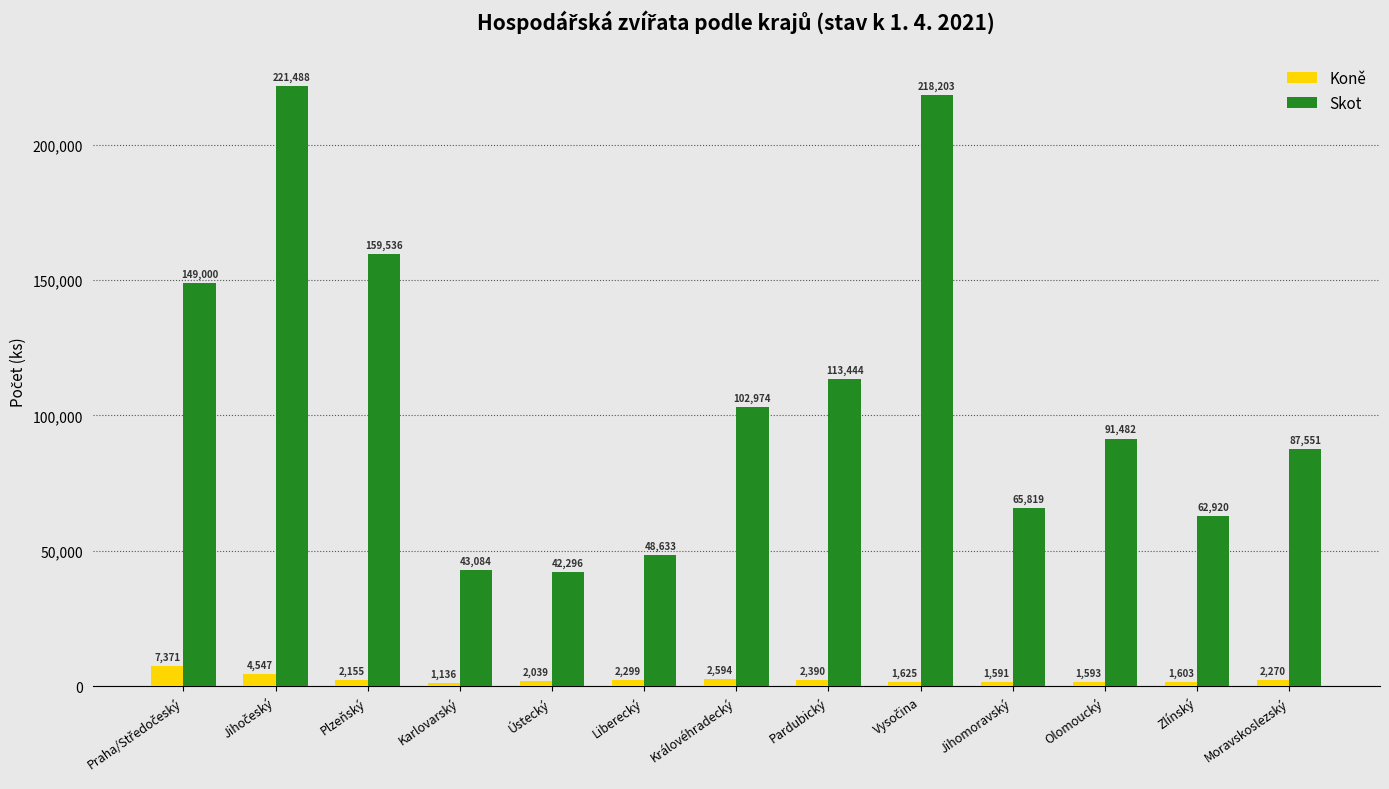

What is the lowest value of the Skot series?

42296